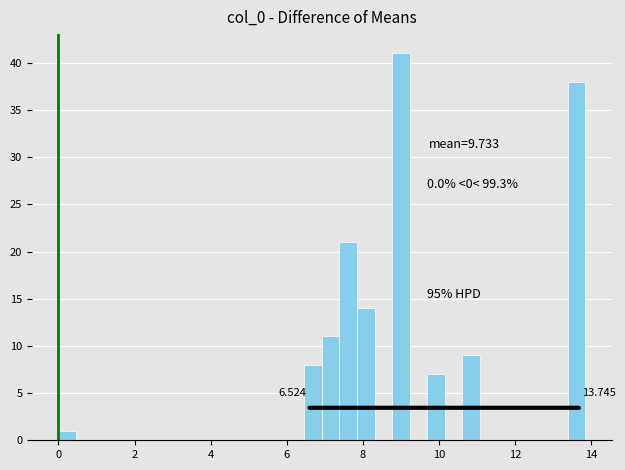

Read against the x-axis, roughly where is the centre of the tallest bar?

9.0